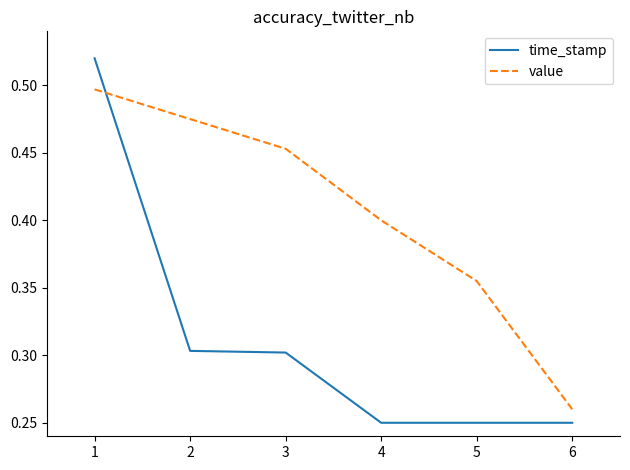

Which series ends up on top after the final intersection of value and time_stamp?

value